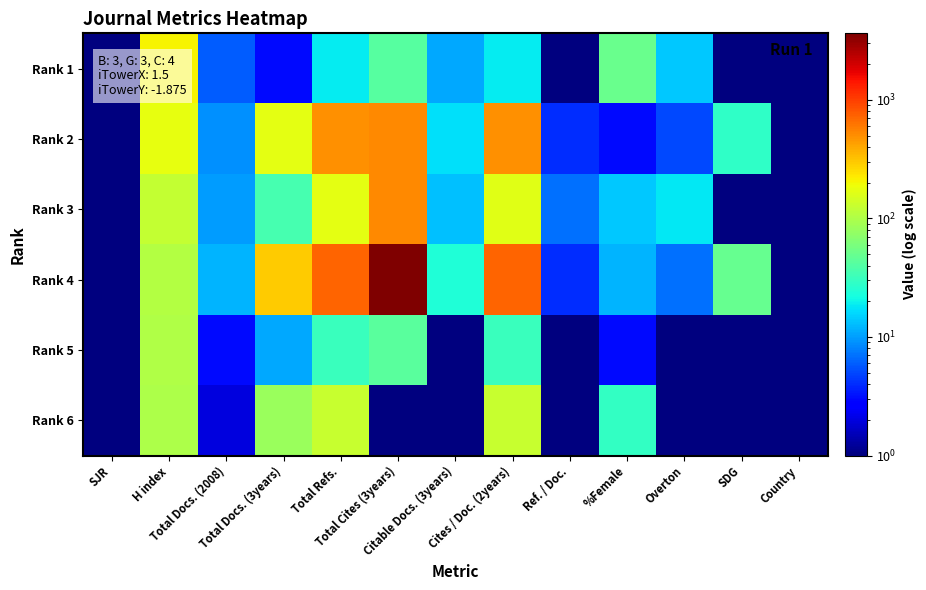

At how many categories does at least one series exceed 183?

5